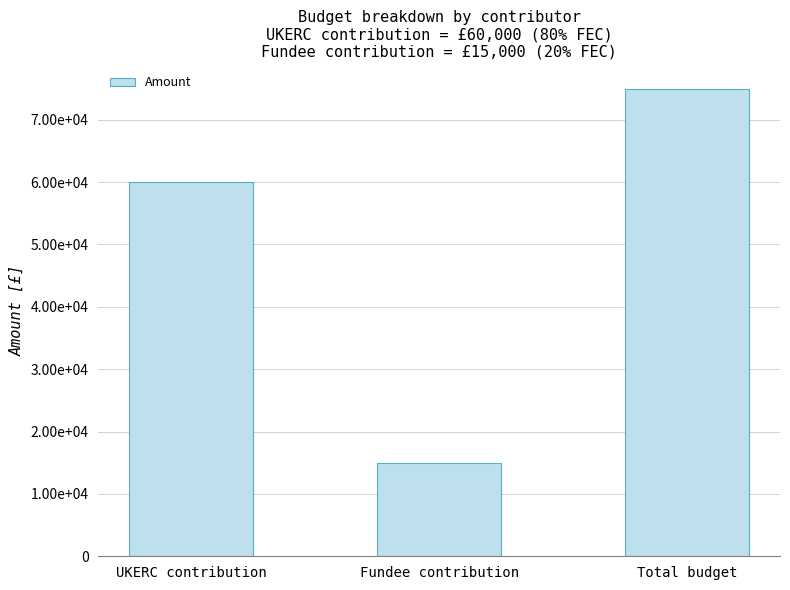

What is the label of the 1st bar from the left?

UKERC contribution